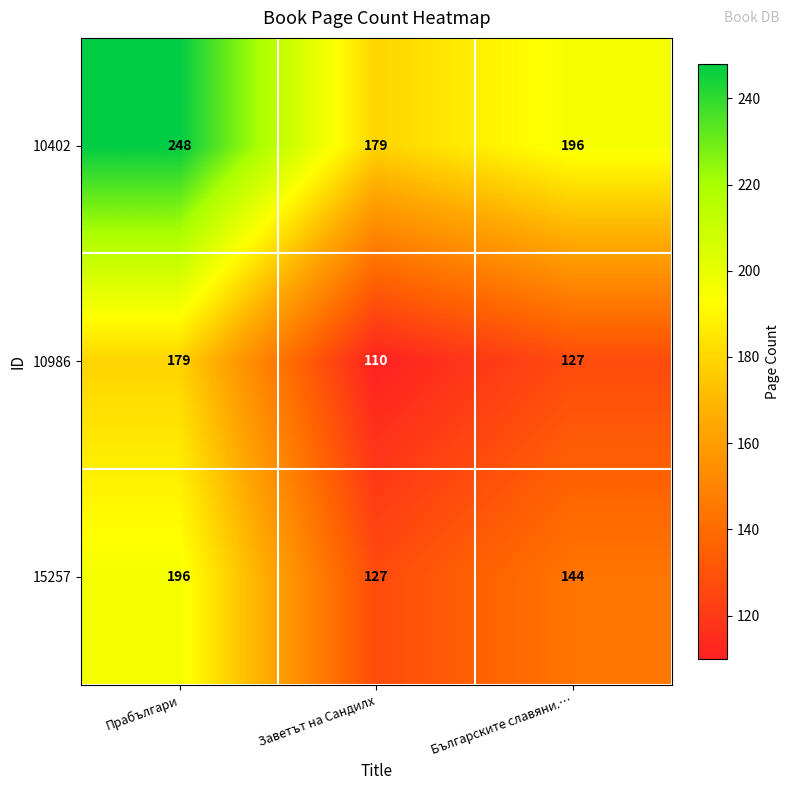

What is the total value across all series at Прабългари?

623